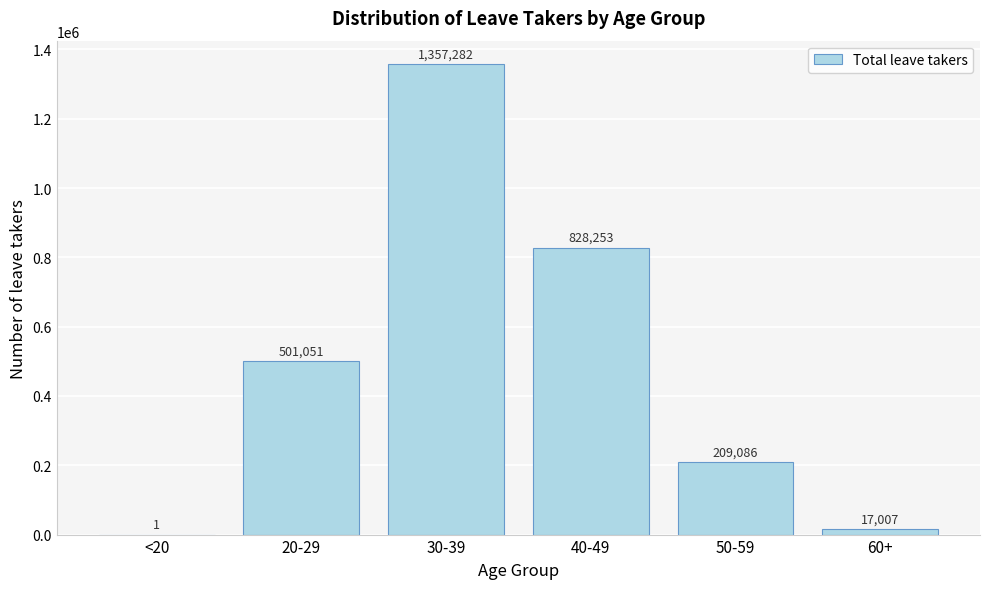

Reading left to right, transcribe all the data shown in this chart.

<20=1	20-29=501051	30-39=1357282	40-49=828253	50-59=209086	60+=17007